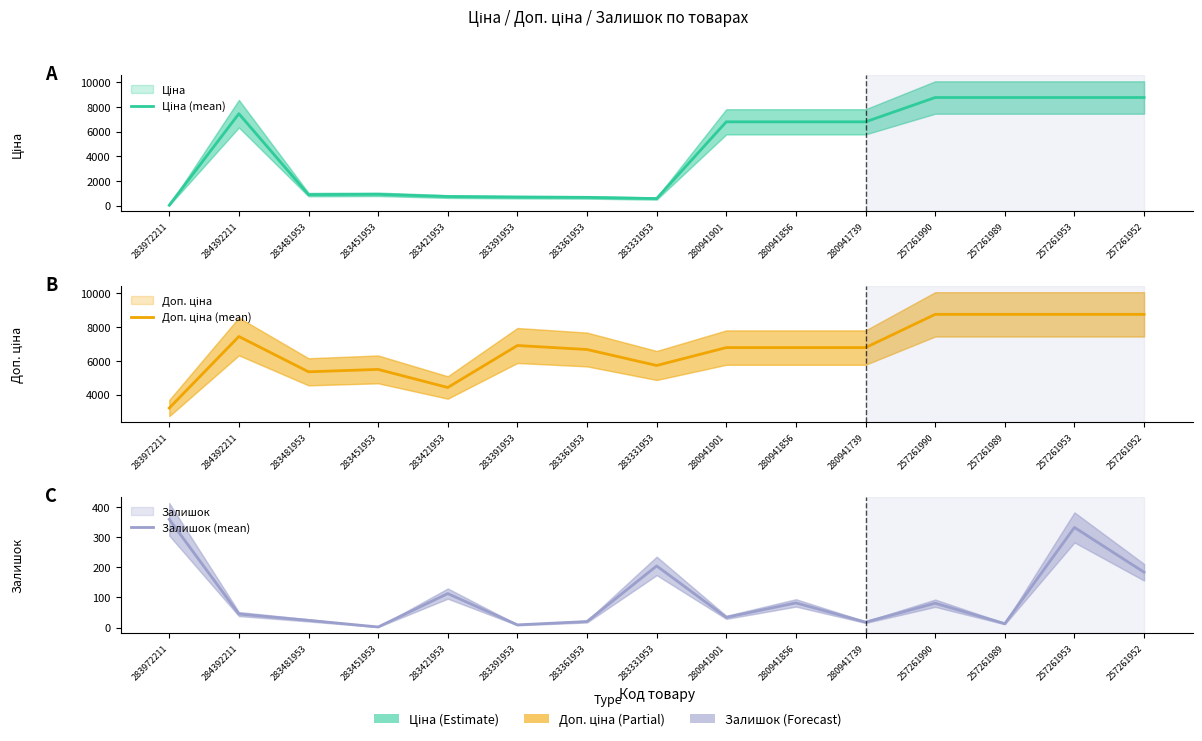

True or false: Ціна (mean) and Доп. ціна (mean) intersect in this chart.

False